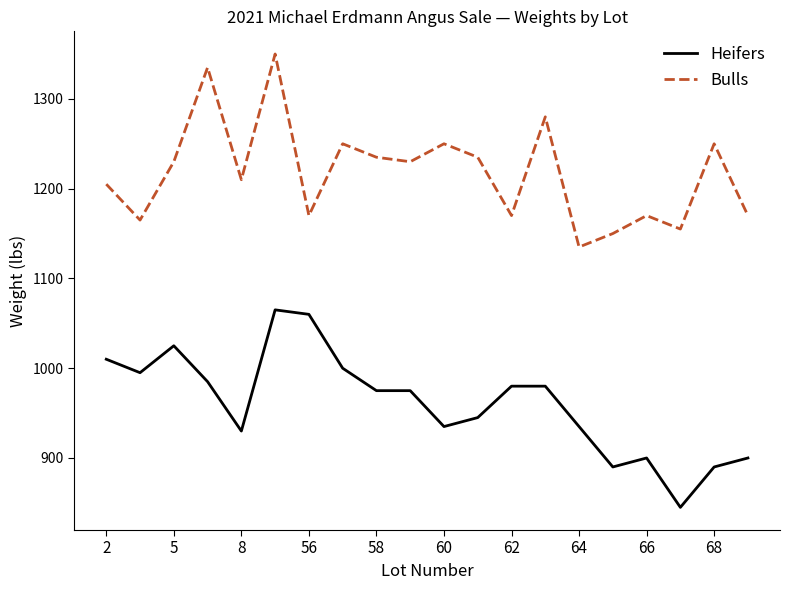

What is the maximum value for Heifers?

1065